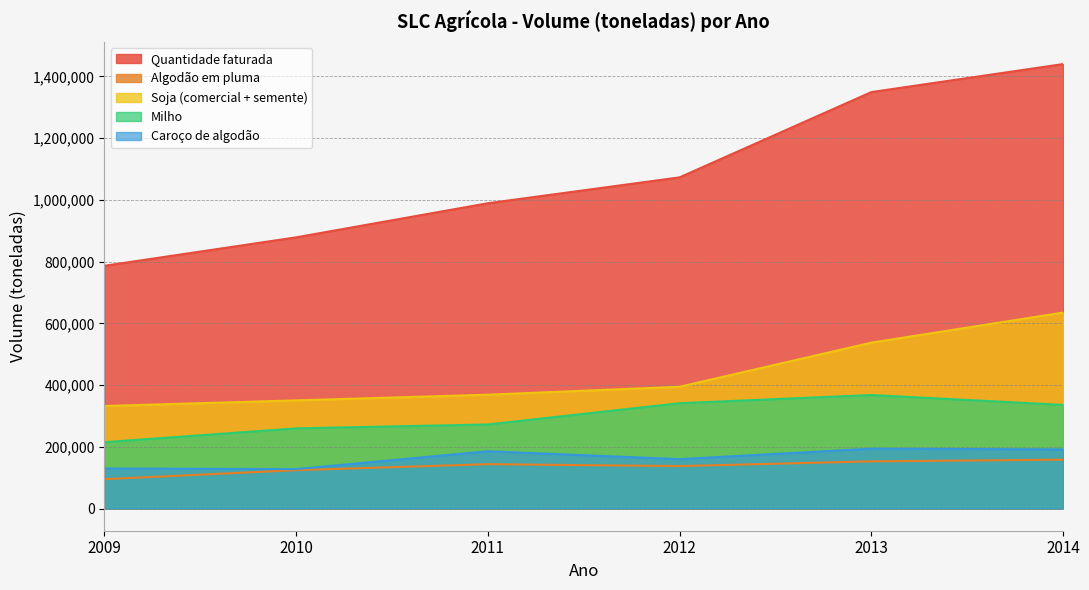

Is it true that Algodão em pluma equals 65029 at 2011?

False